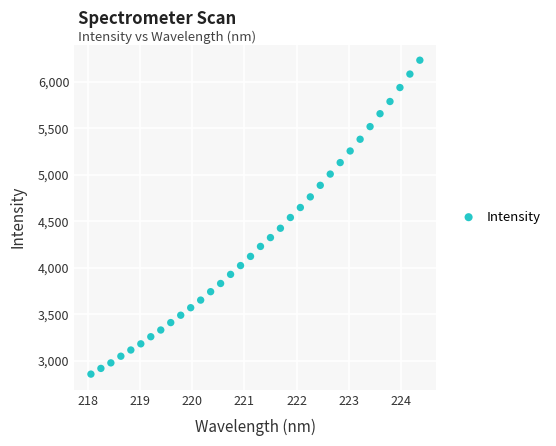

What is the range of X values (max minus min)?

6.3